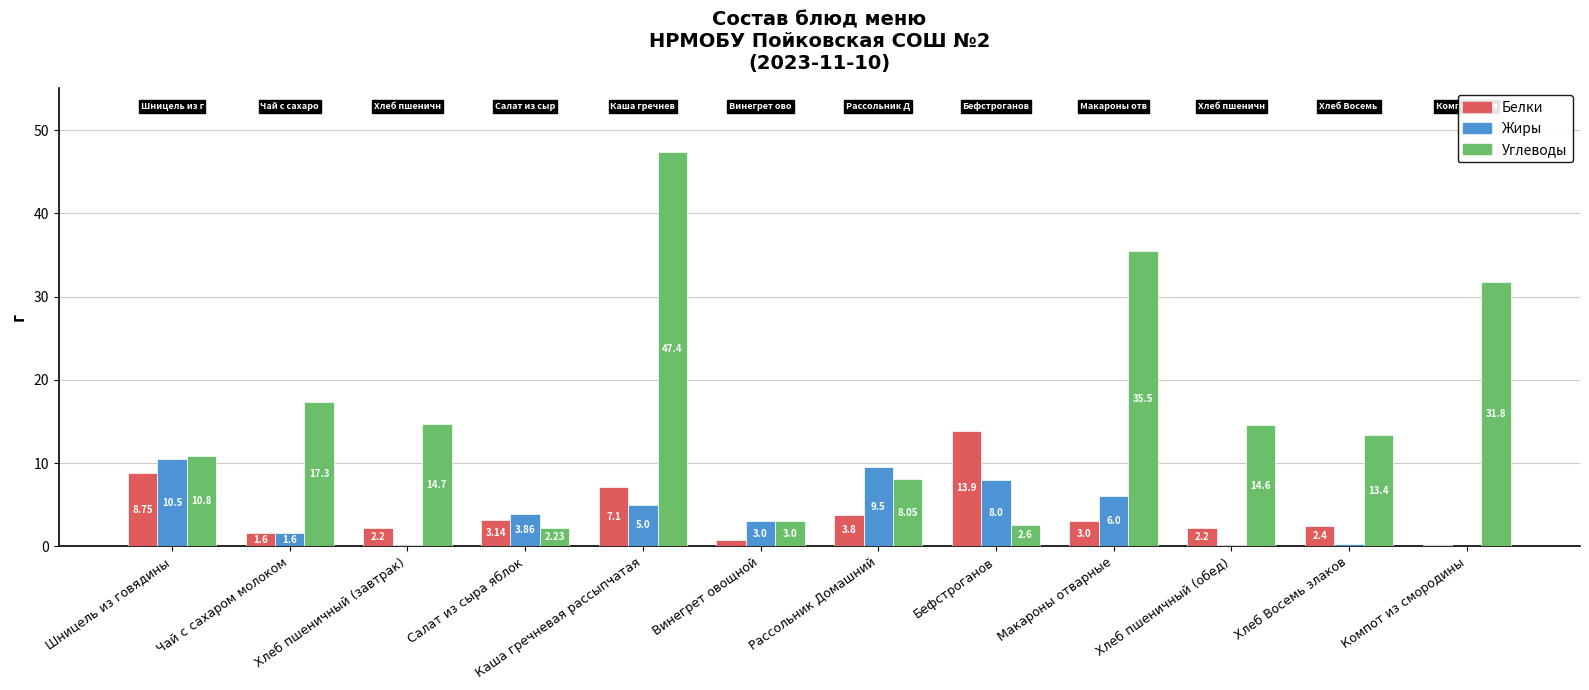

Where does the Жиры series first go above 3?

Шницель из говядины